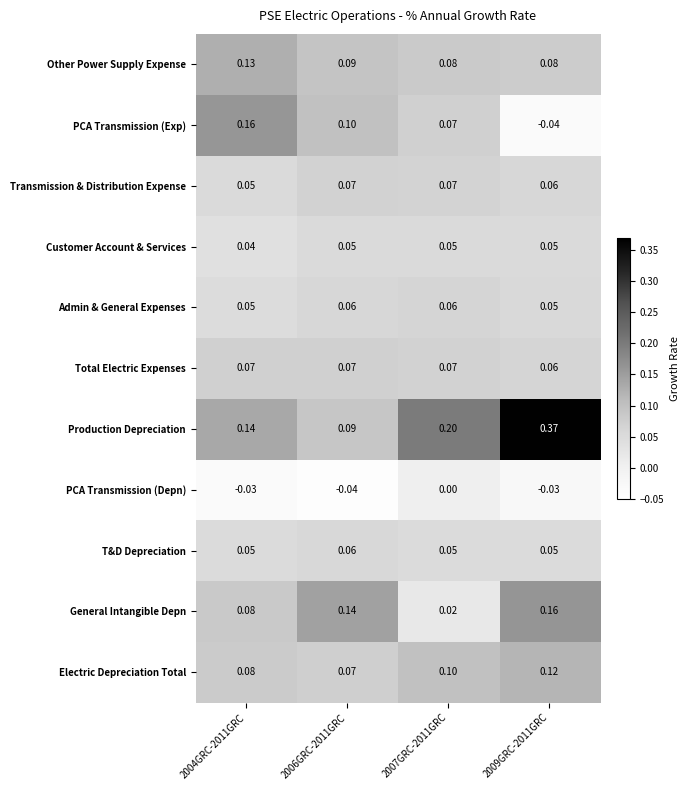

At how many categories does at least one series exceed 0?

4